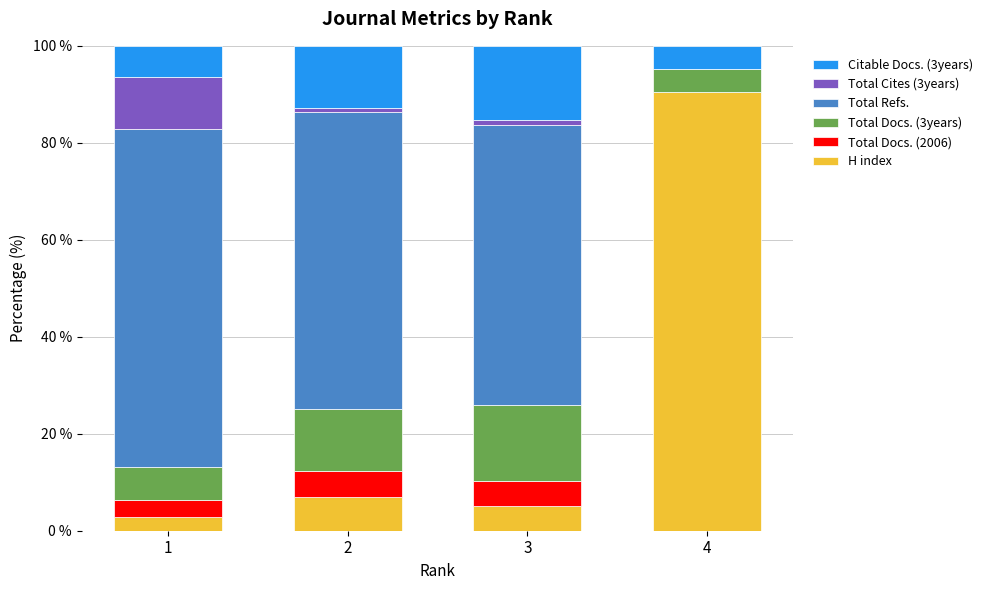

Count the number of data series in this chart.

6